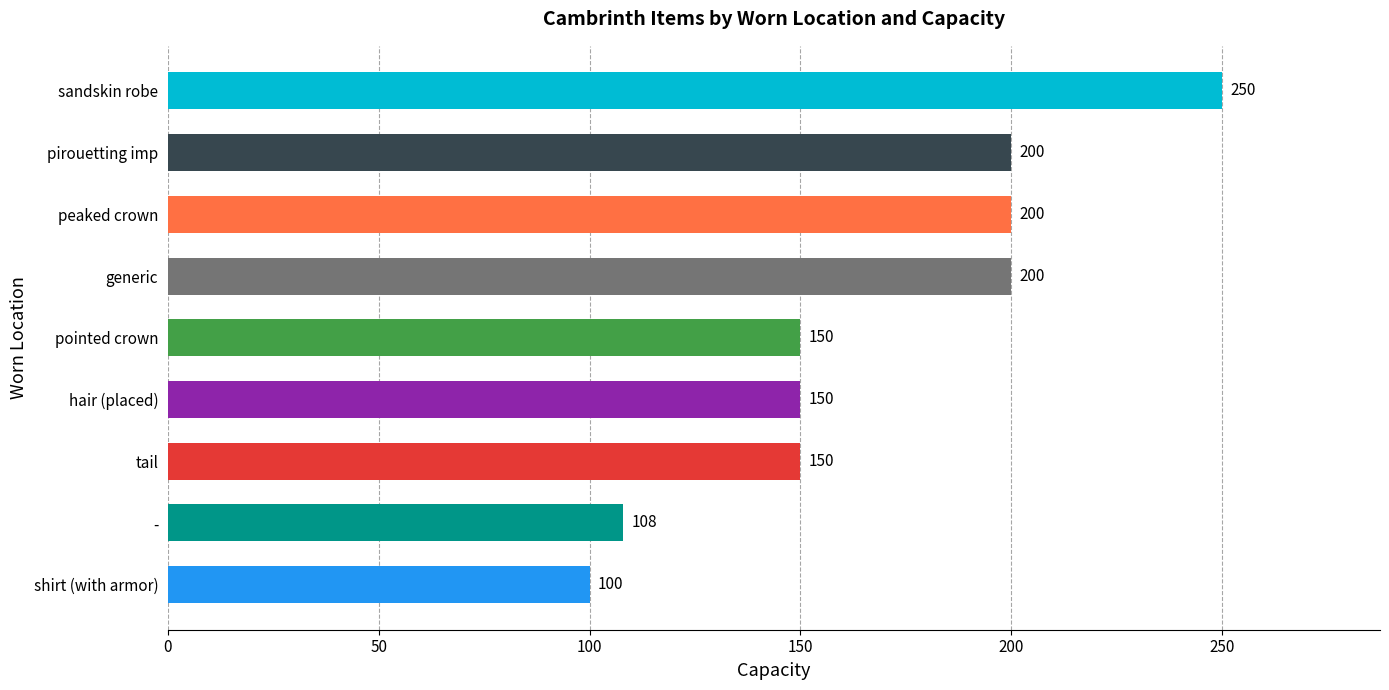

True or false: the data shows 269 at tail.

False